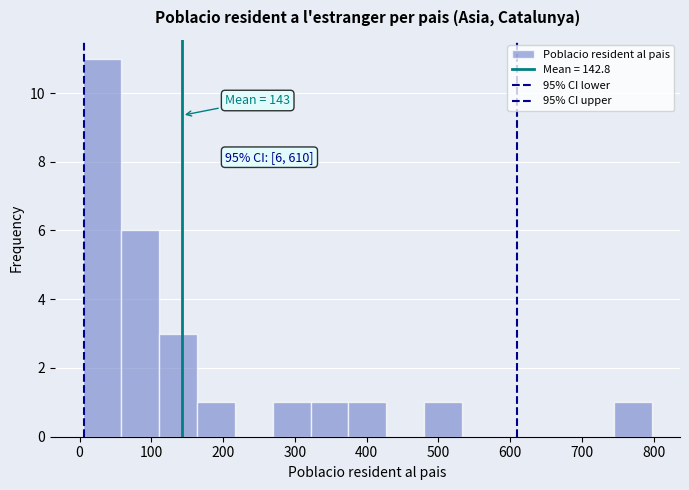

Over which range of the x-axis is the bar tallest?

10 to 60